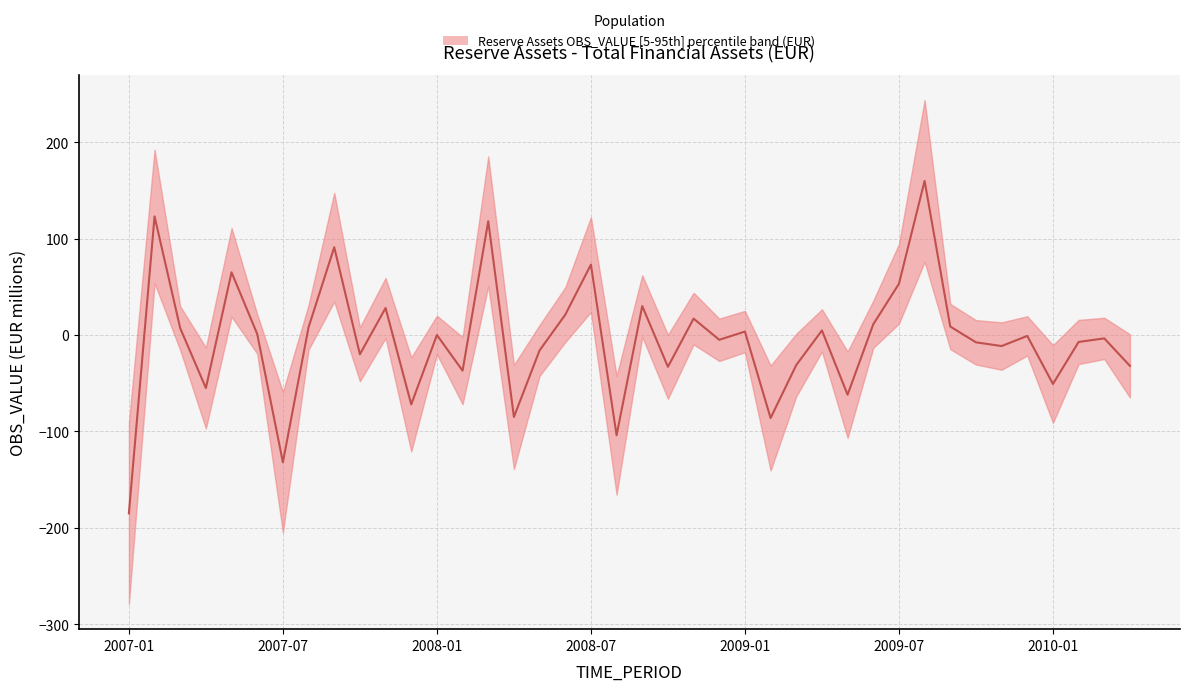

How many values are above zero?

18